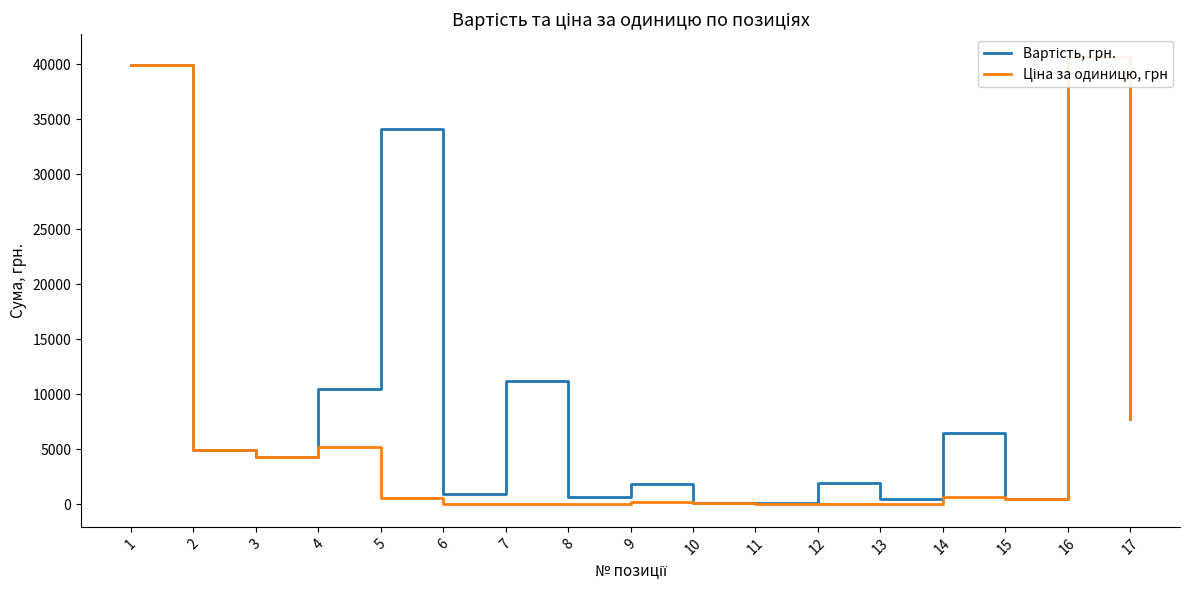

At which label does Ціна за одиницю, грн first exceed 472?

1